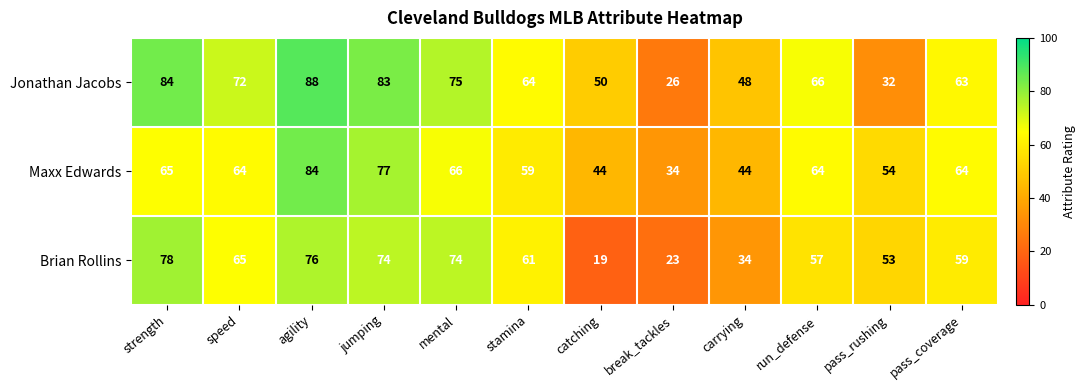

What is the total value across all series at strength?

227